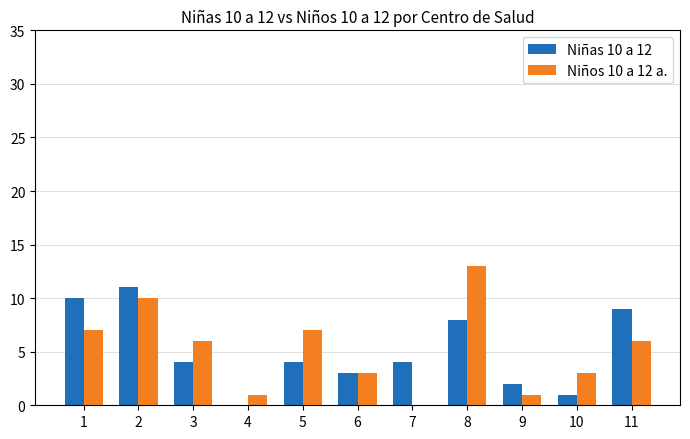

Is it true that Niños 10 a 12 a. equals 10 at 2?

True